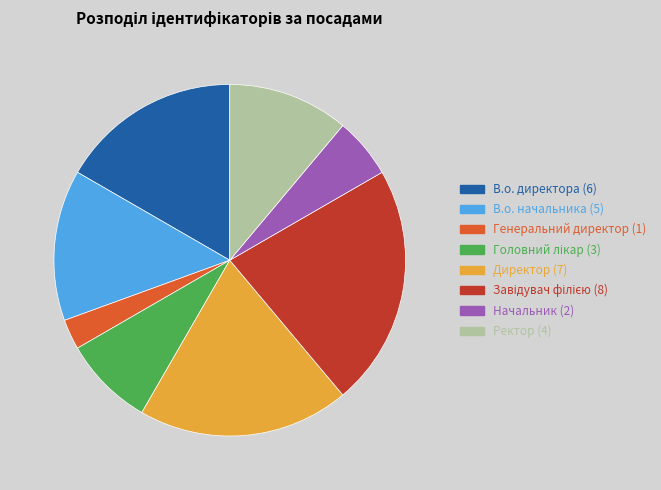

Which category has the smallest portion of the pie?

Генеральний директор